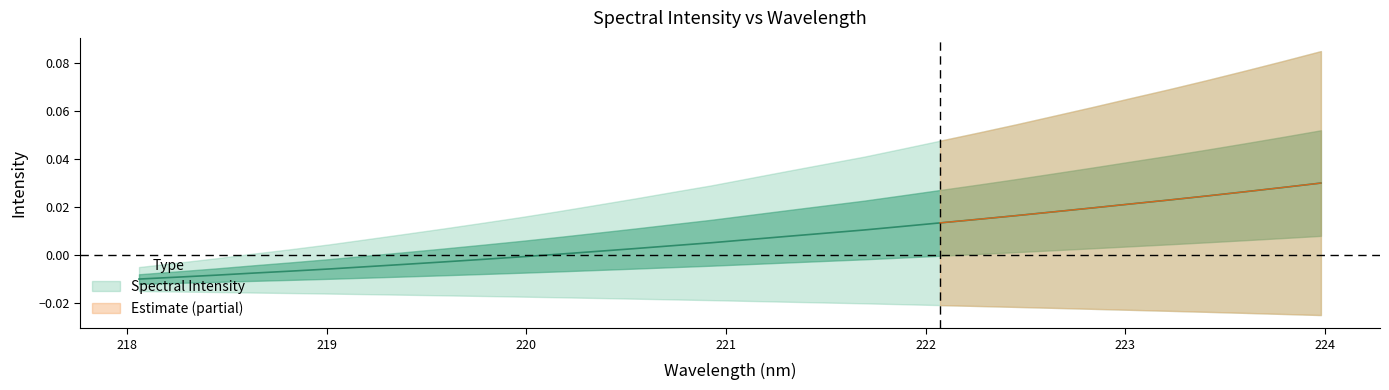

What is the sum of all values?

0.2